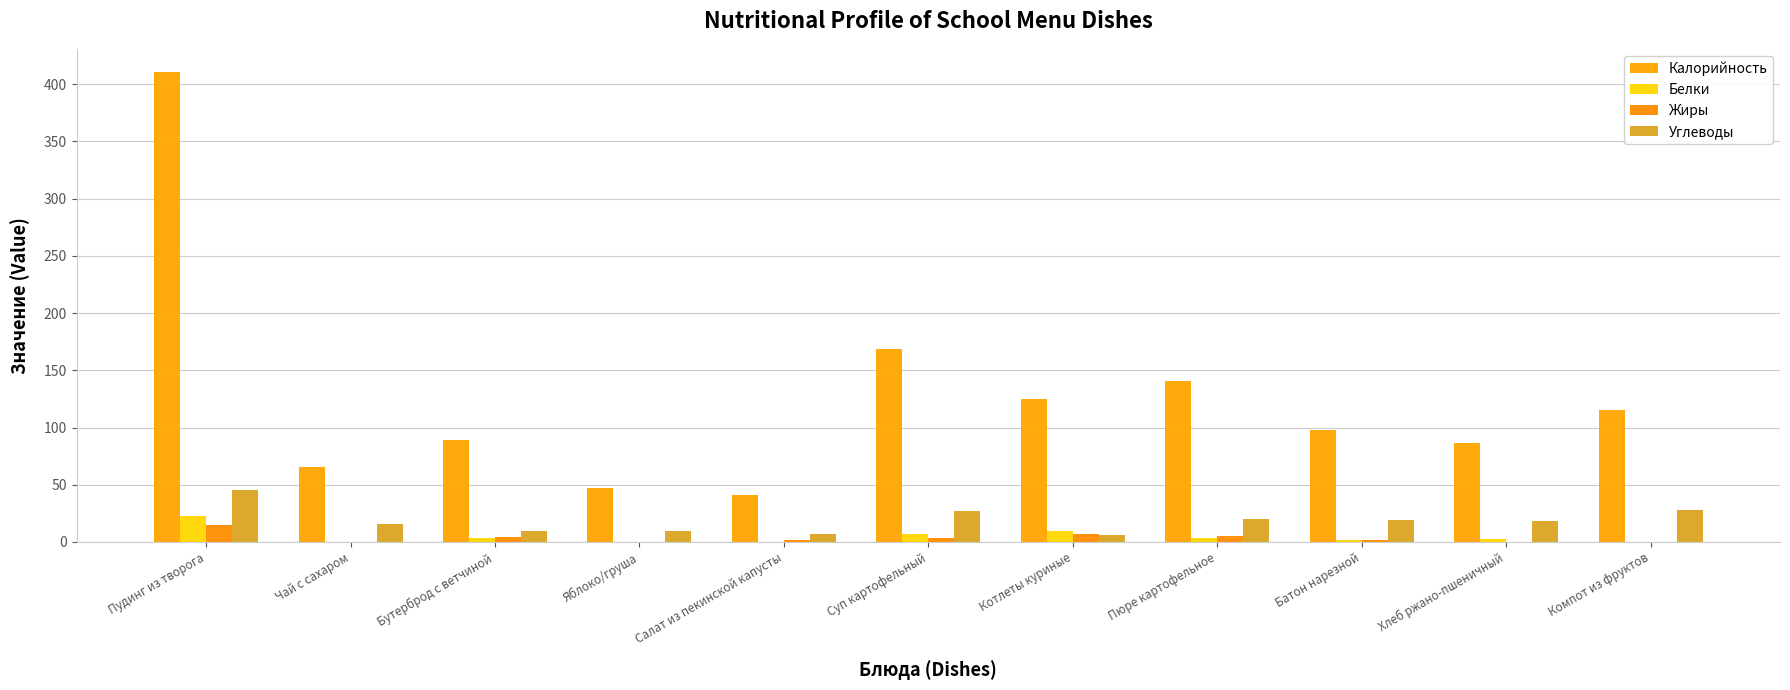

Does the chart contain stacked bars?

No